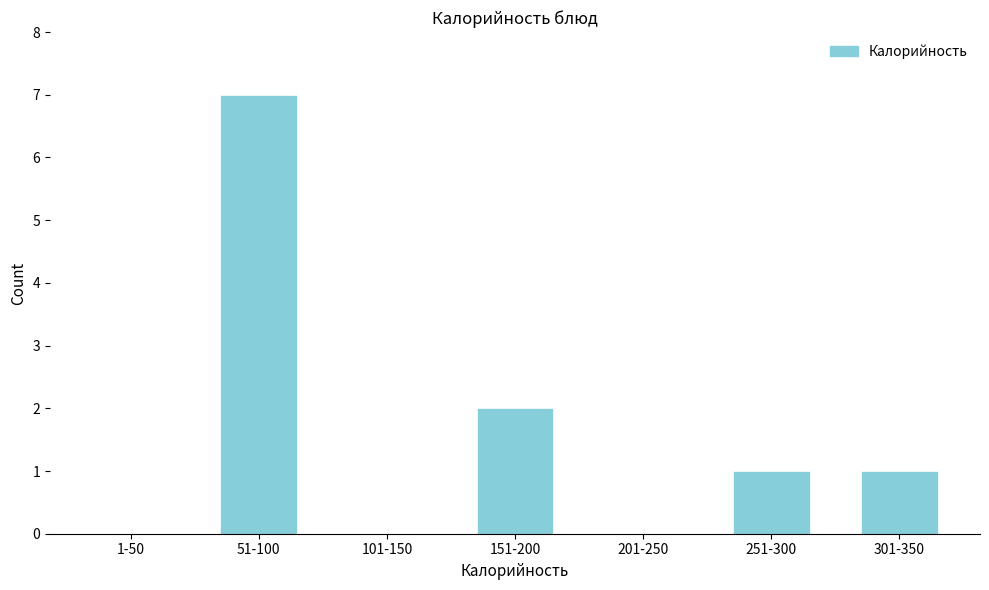

Reading left to right, transcribe all the data shown in this chart.

1-50=0	51-100=7	101-150=0	151-200=2	201-250=0	251-300=1	301-350=1